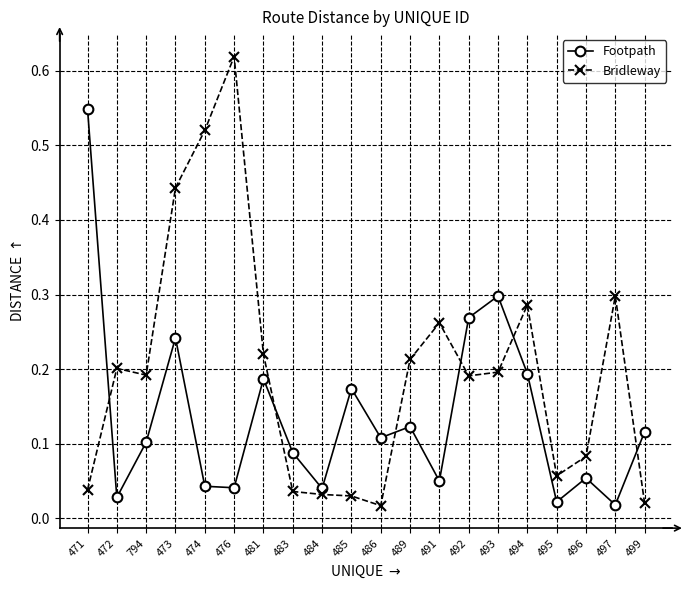

Is it true that Footpath equals 0.3 at 485?

False